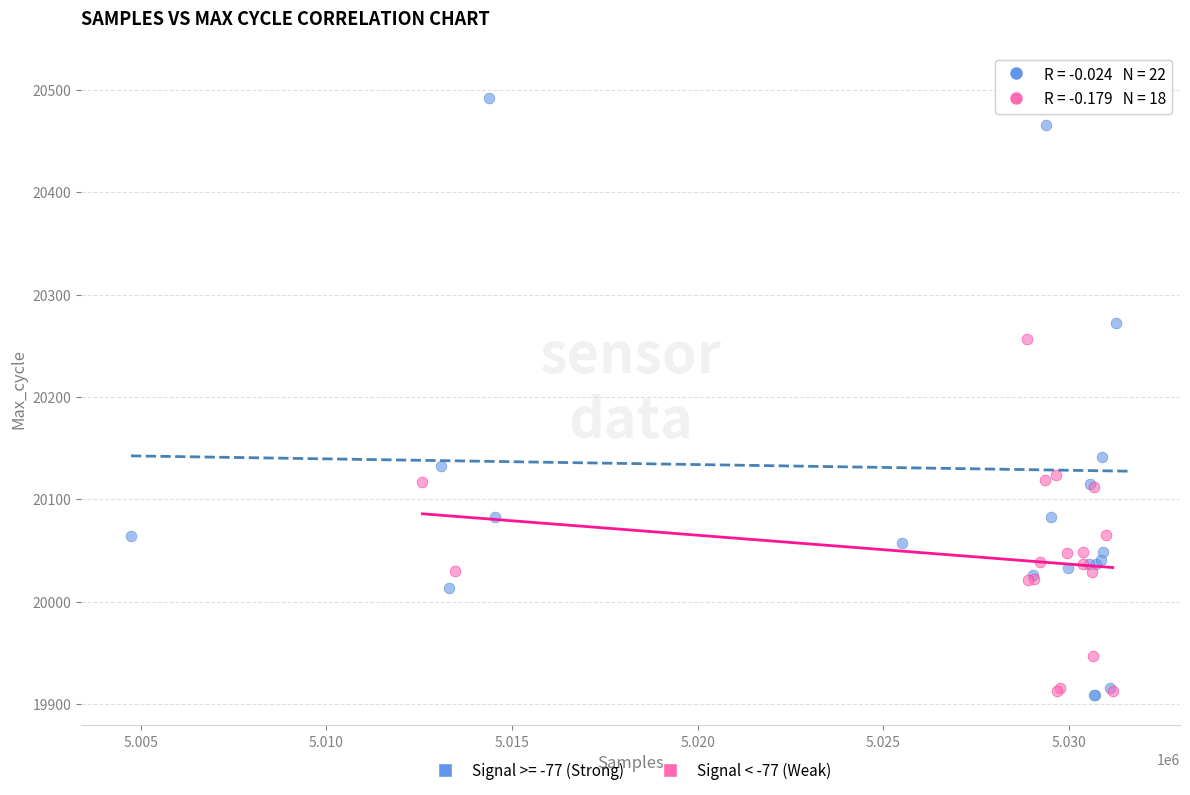

Which series contains the highest Y value?

Signal >= -77 (Strong)